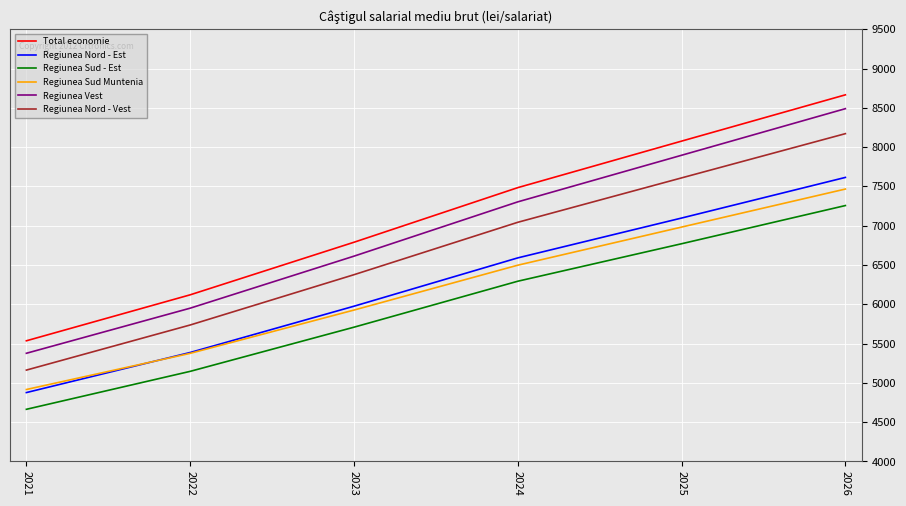

True or false: Regiunea Nord - Vest and Regiunea Vest cross at least once.

False